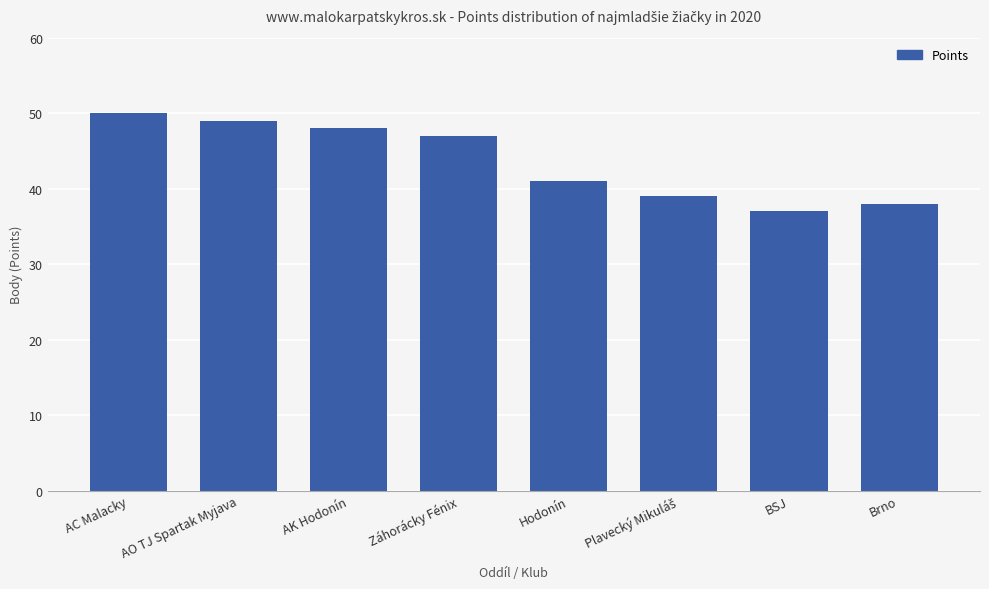

What is the change in value from AK Hodonín to Brno?

-10